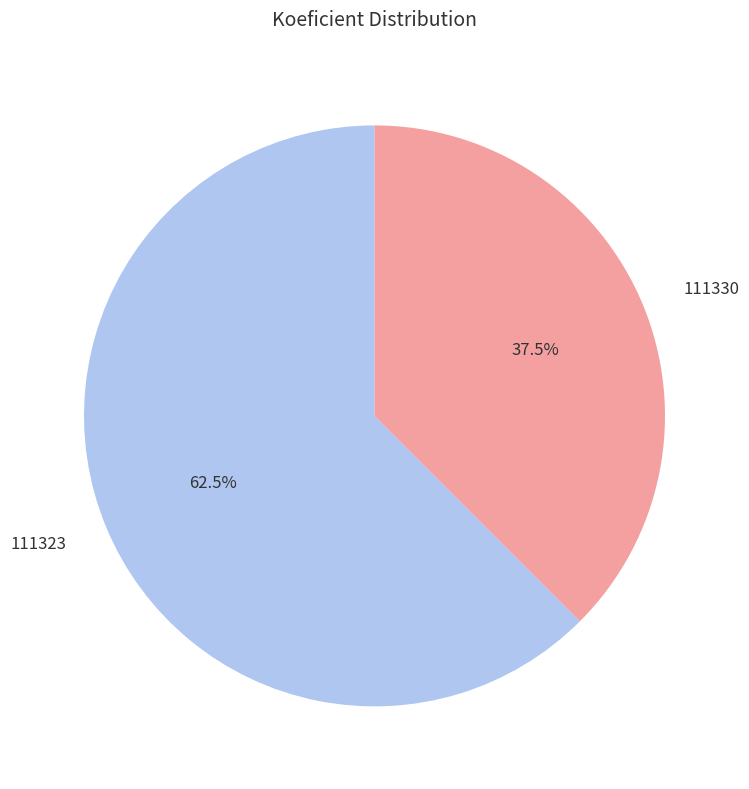

How many segments does this pie chart have?

2